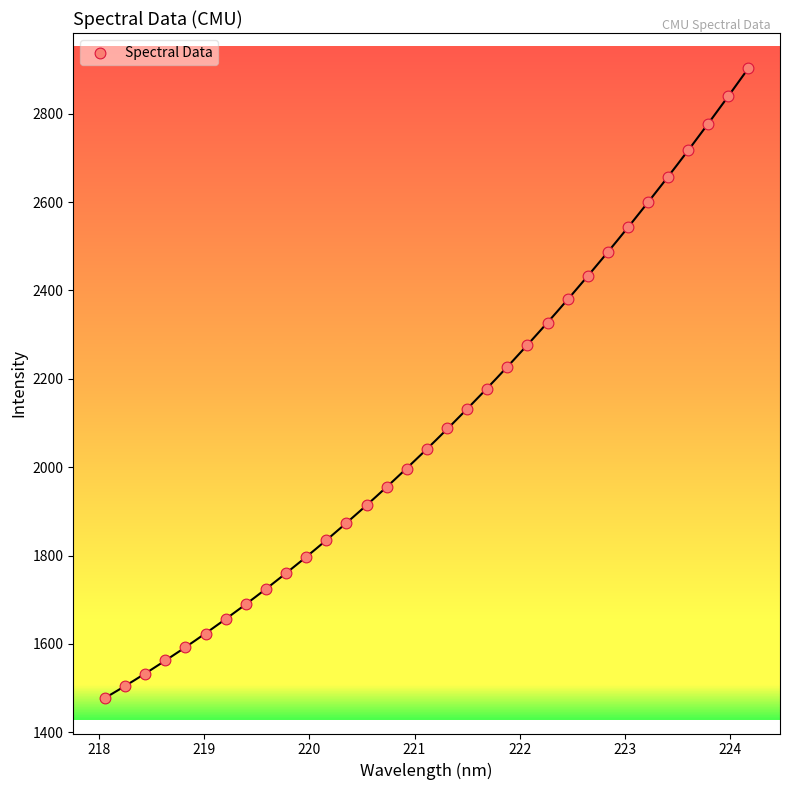

What is the range of X values (max minus min)?

6.1